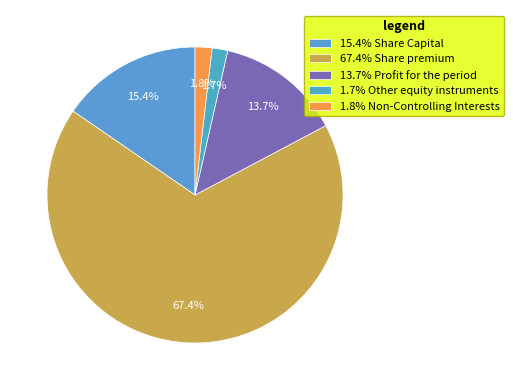

Count the number of slices in the pie.

5